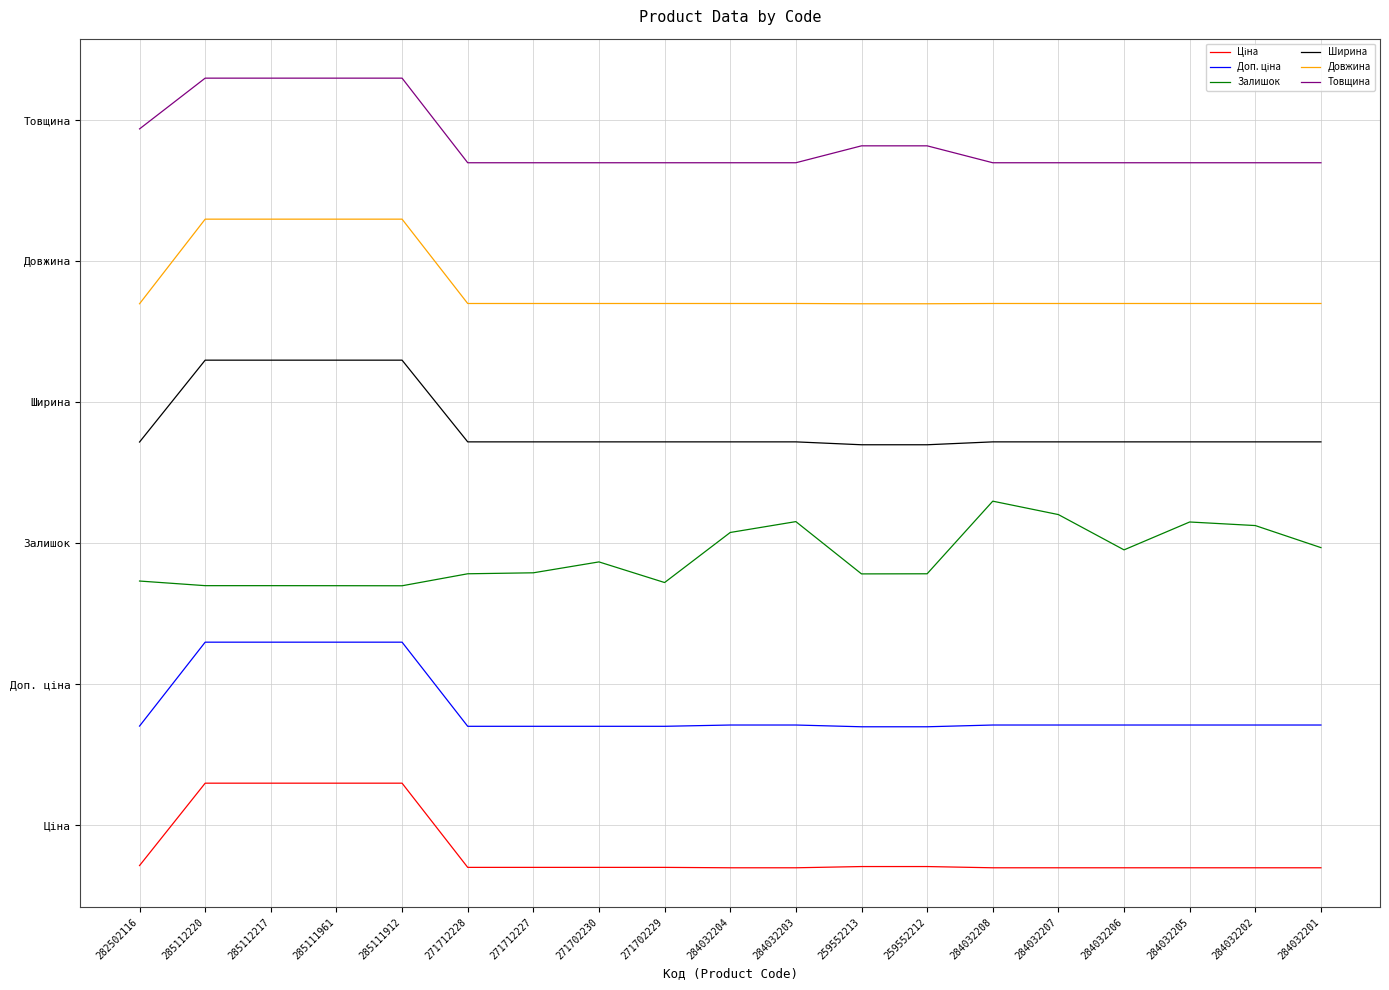

Does the chart have visible grid lines?

Yes